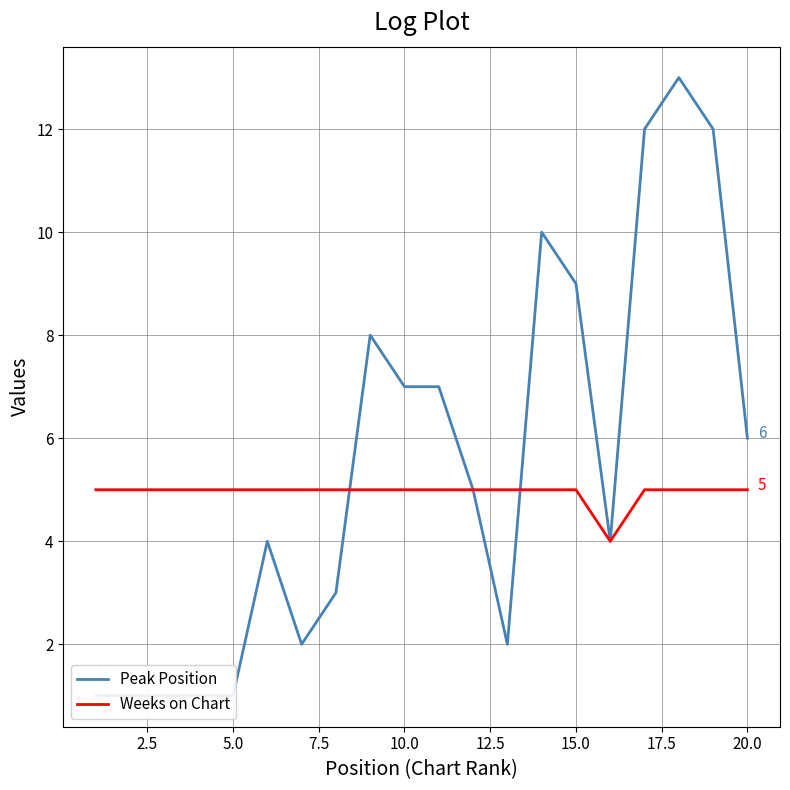

After their last crossing, which series has the higher values: Weeks on Chart or Peak Position?

Peak Position